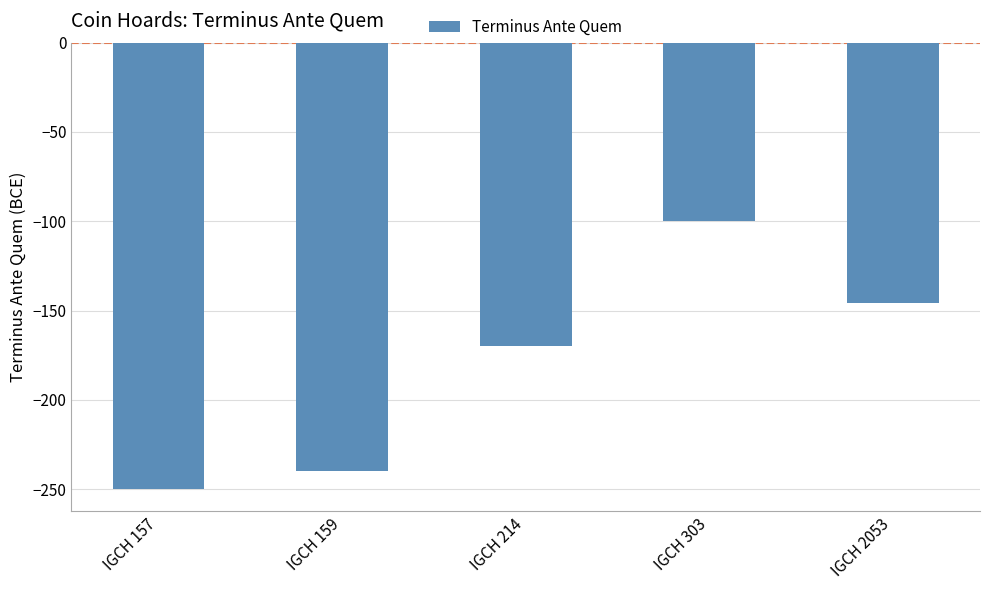

The value at IGCH 157 is -145. True or false?

False